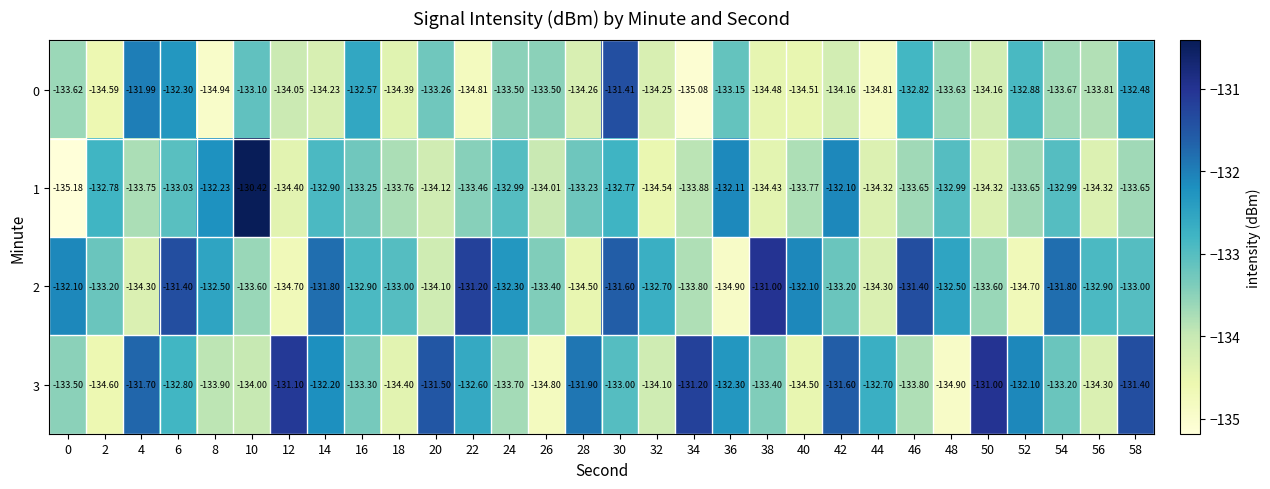

What is the smallest value displayed?

-135.2